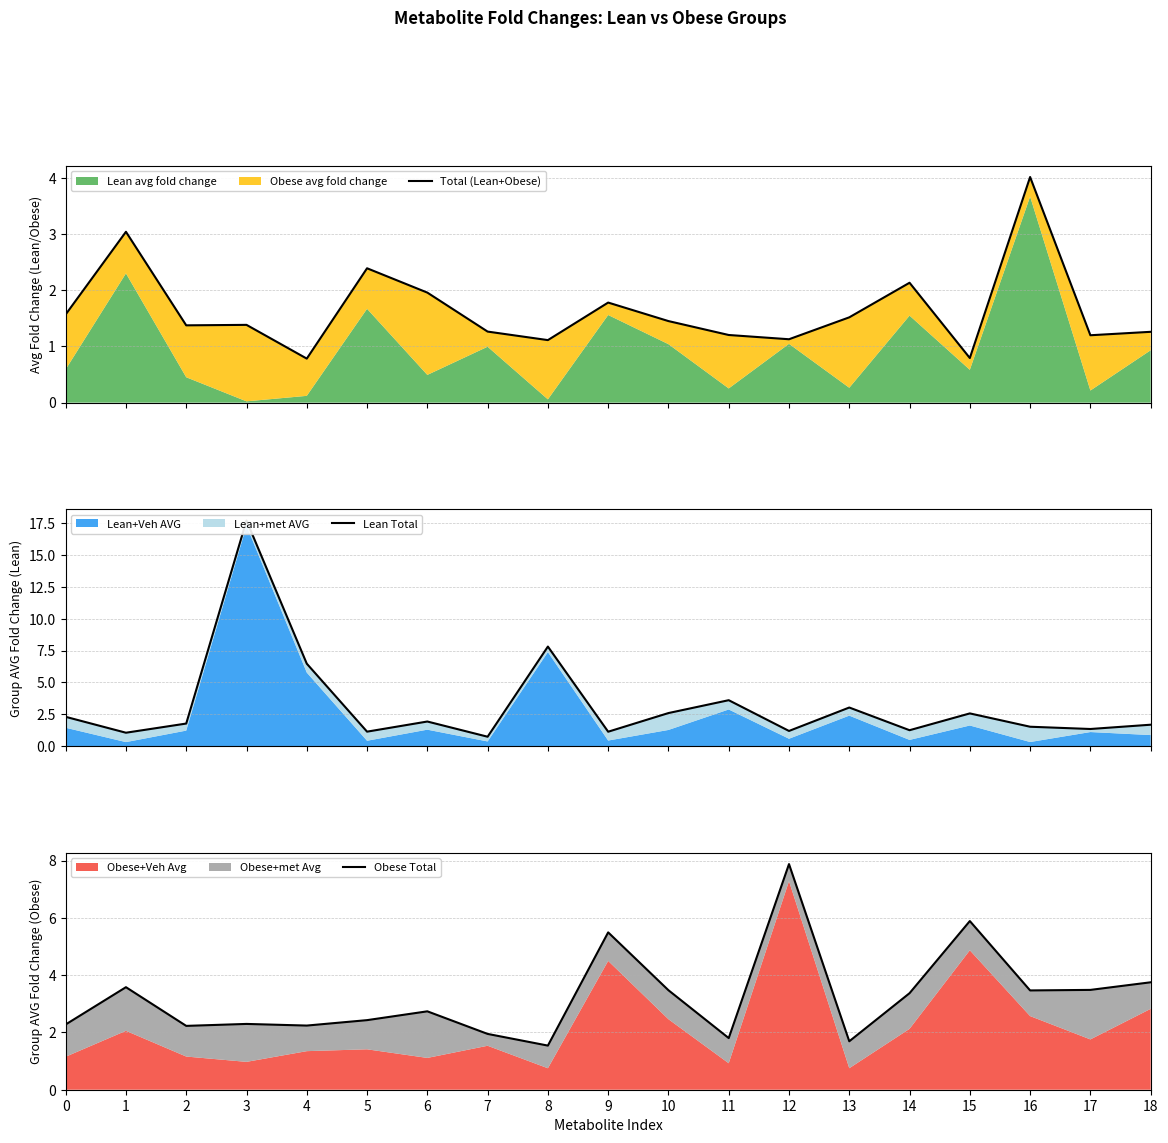

At which label is Total (Lean+Obese) closest to 2?

6